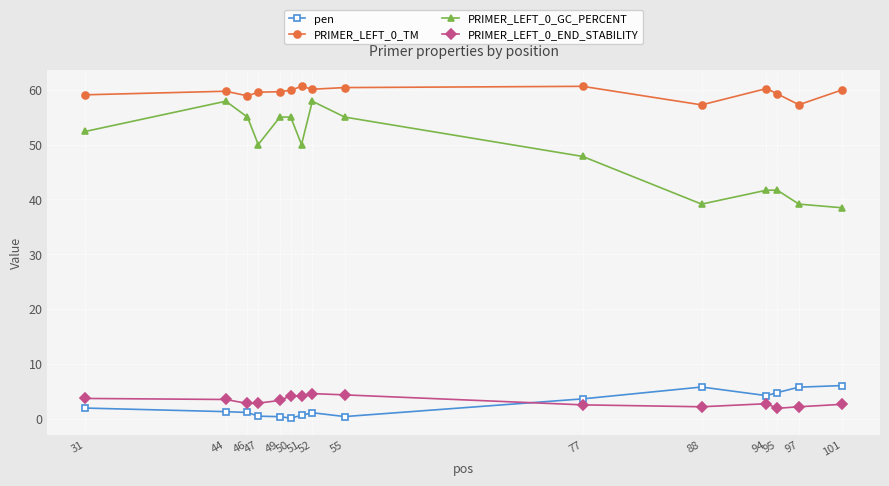

What is the difference between the maximum and minimum values in the PRIMER_LEFT_0_GC_PERCENT series?

19.4